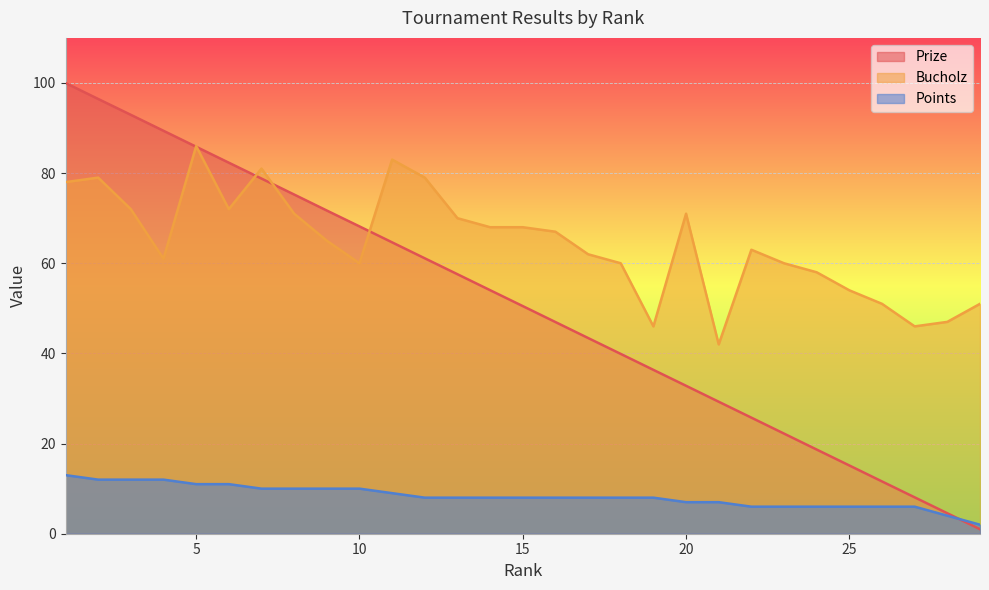

At which label does Prize reach its minimum?

29